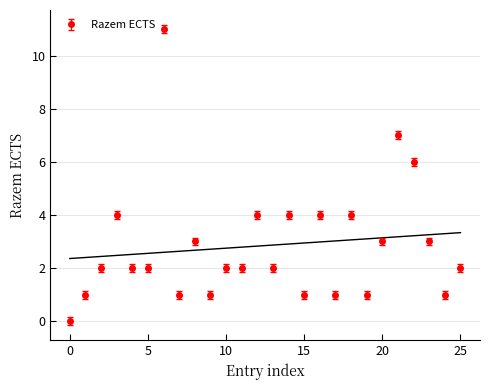

What is the difference between the maximum and second lowest values?

10